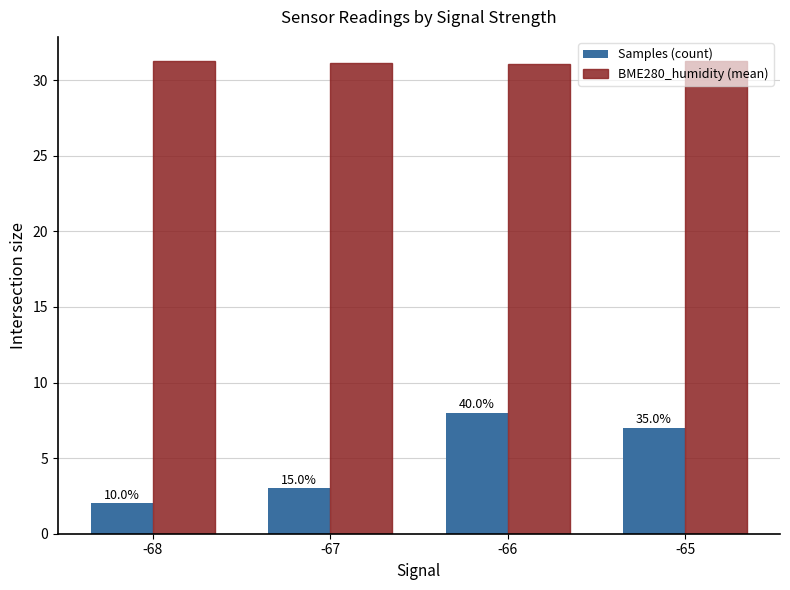

List the series in order of their peak value, lowest first.

Samples (count), BME280_humidity (mean)